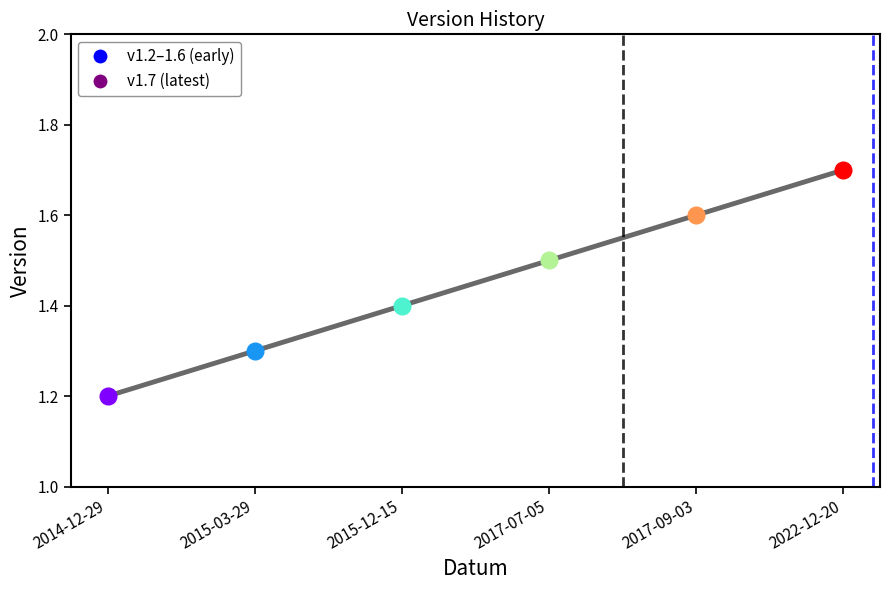

How many values are between 1 and 2?

6